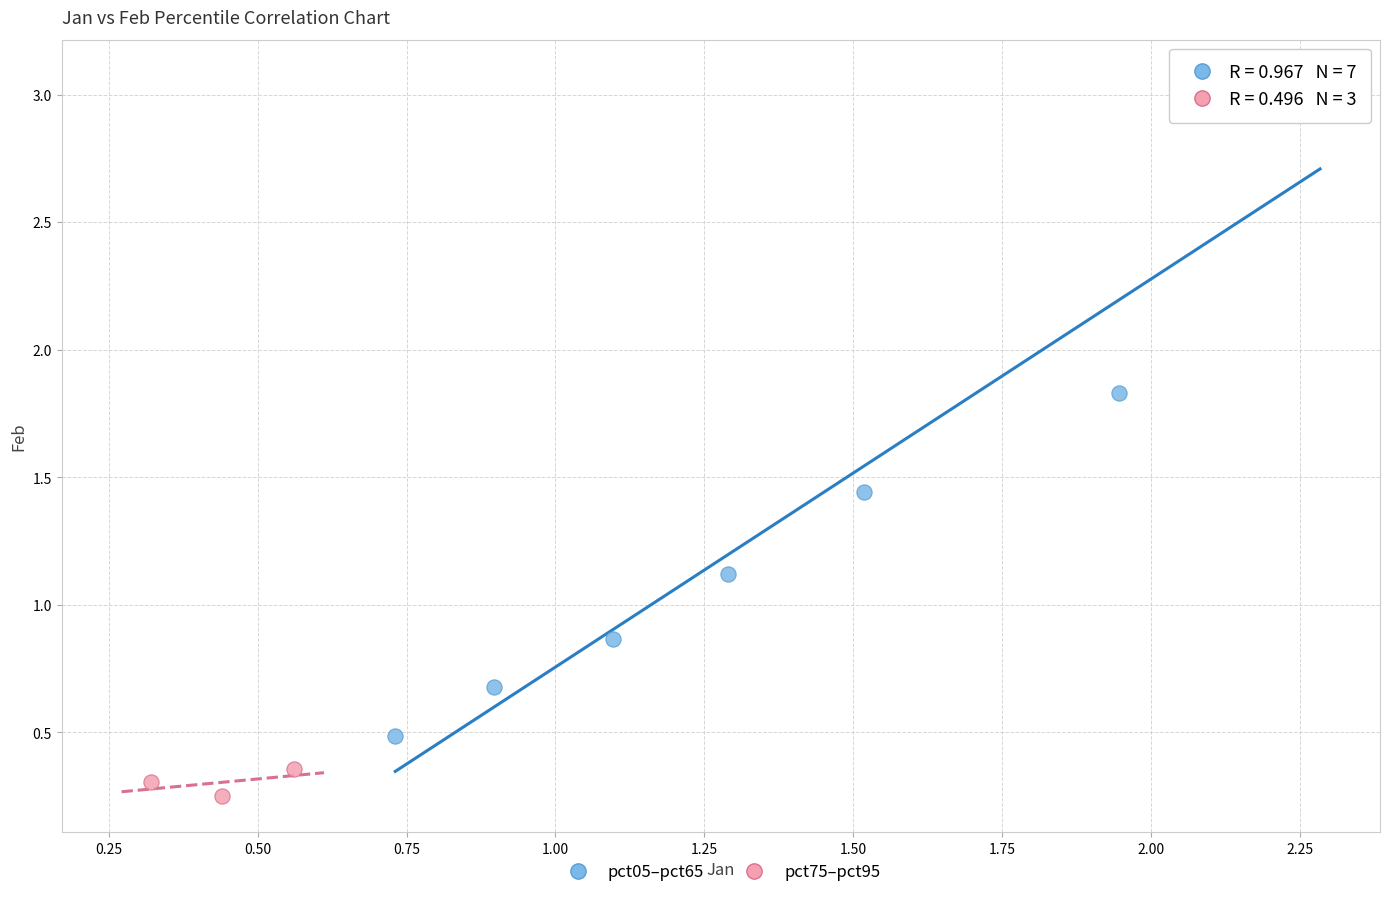

Which series has the largest Y range (max minus min)?

pct05–pct65